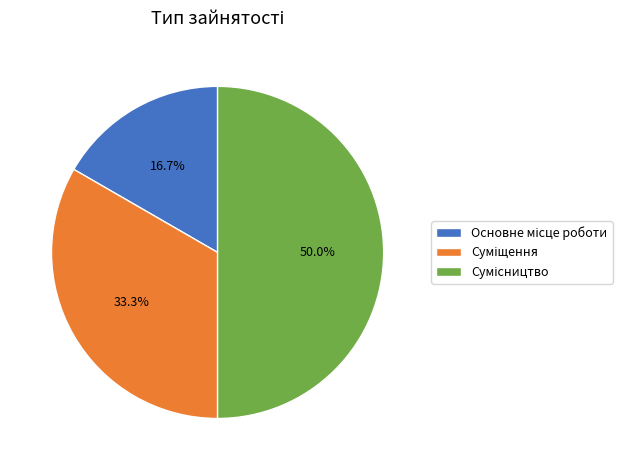

To the nearest percent, what portion does Сумісництво represent?

50%